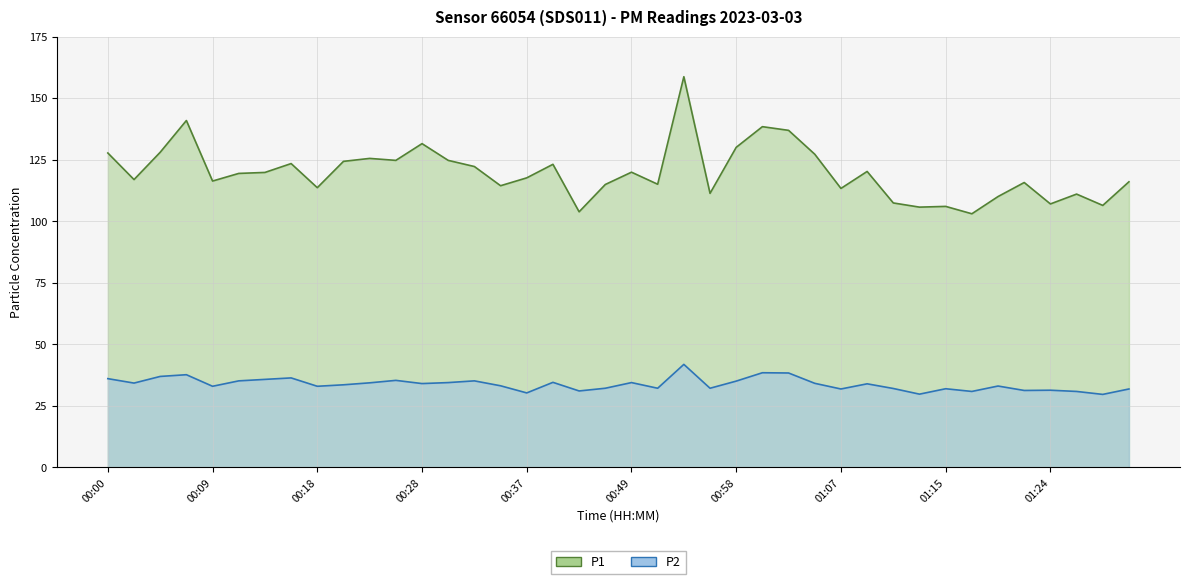

What is the sum of the P2 values at 01:29 and 00:11?

64.7